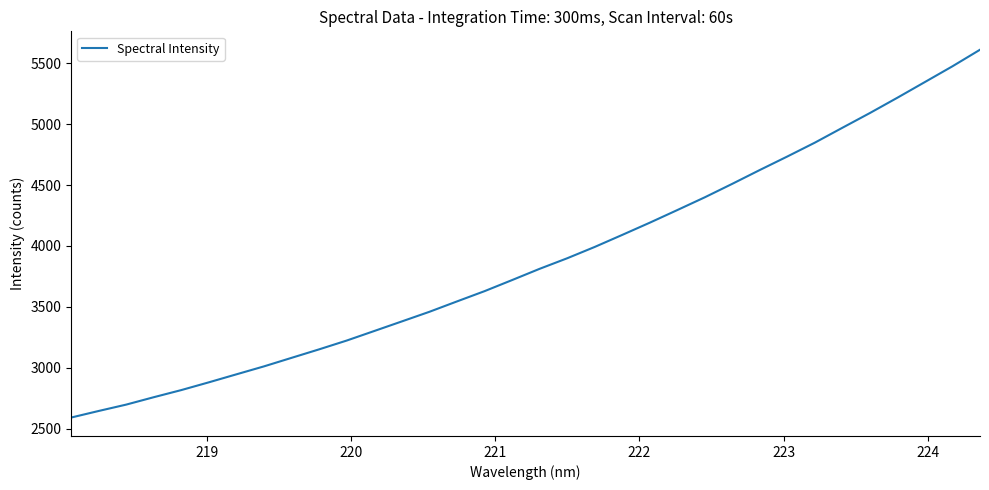

What is the difference between the maximum and minimum values?

3021.9